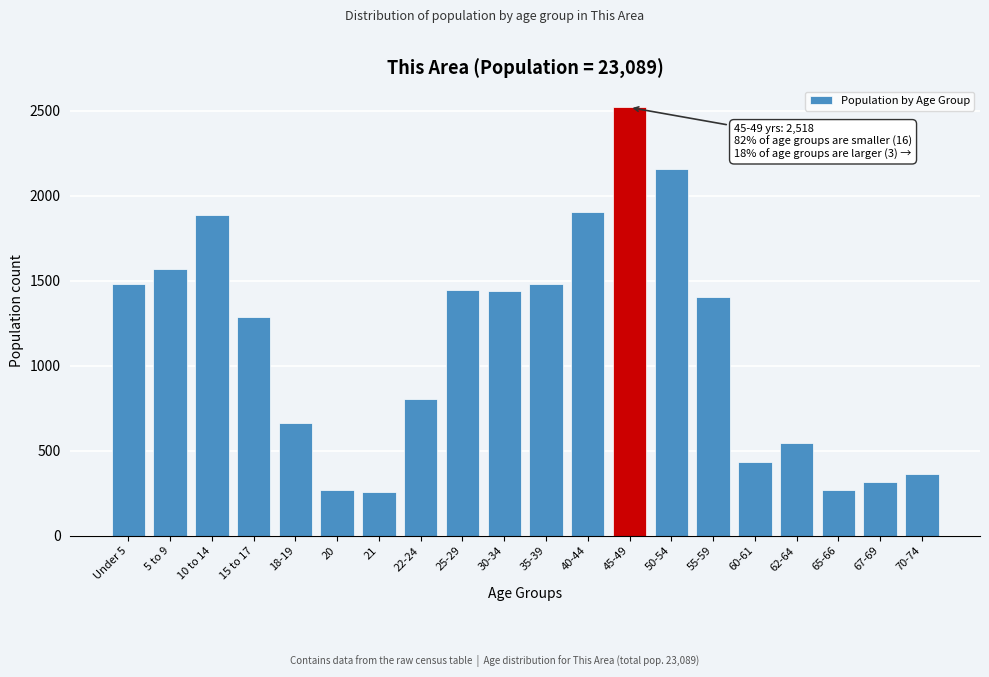

What is the change in value from 25-29 to 45-49?

+1074